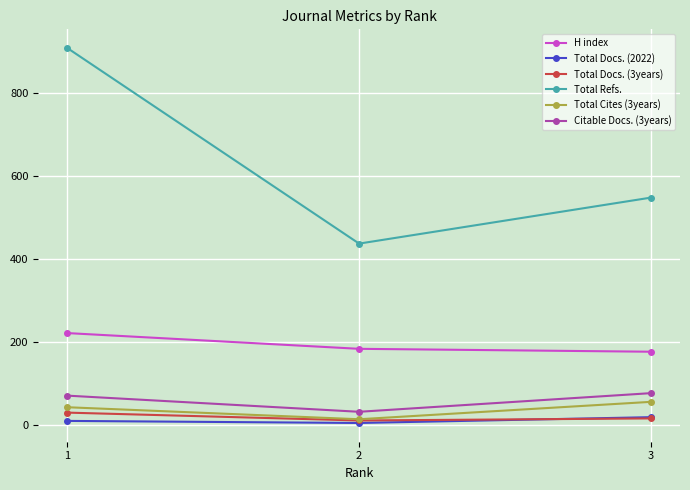

At how many categories does at least one series exceed 527?

2